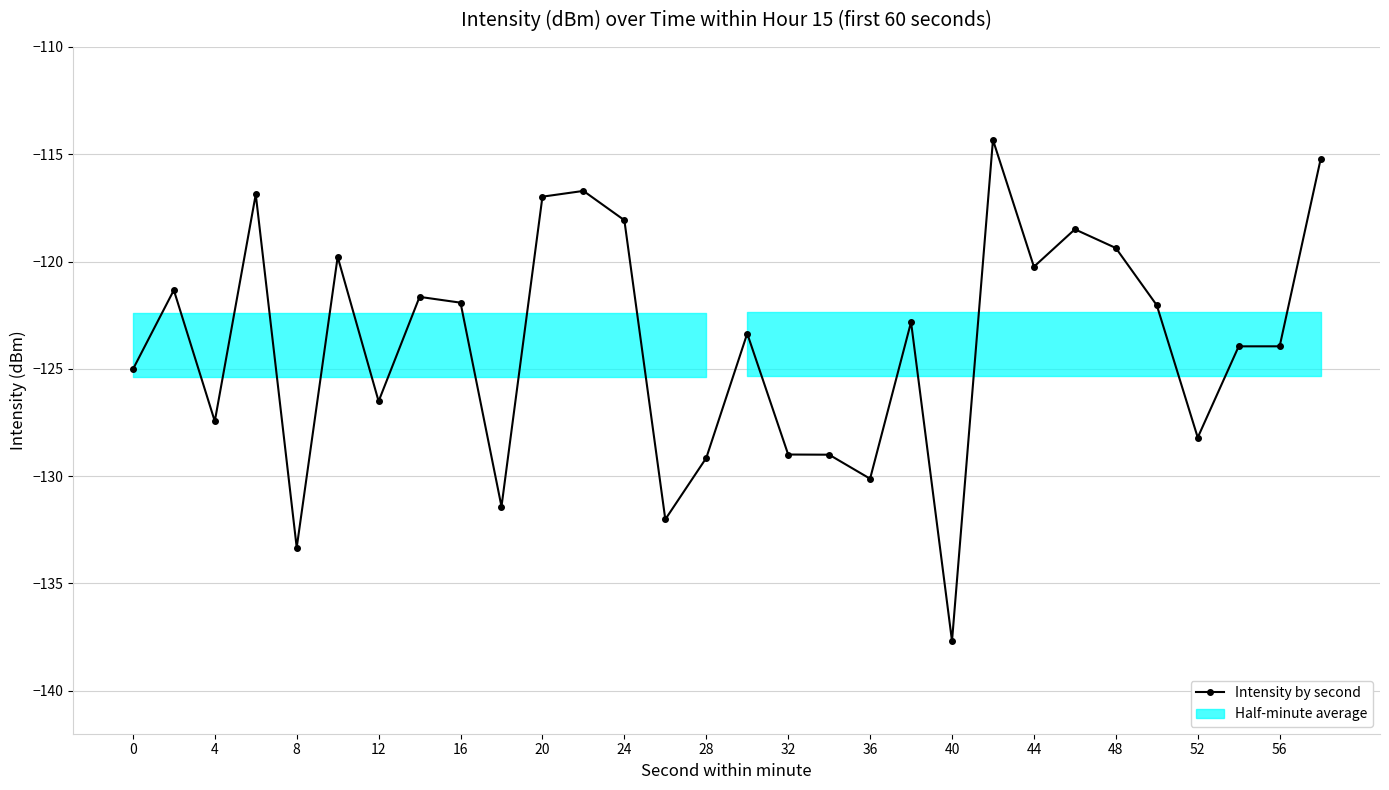

What is the sum of all values?

-3715.9